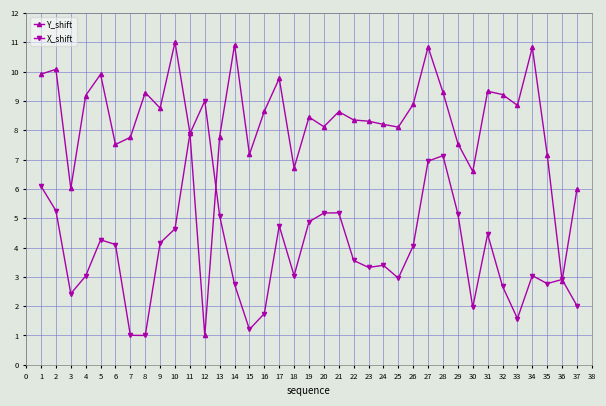

What is the highest value of the X_shift series?

9.0